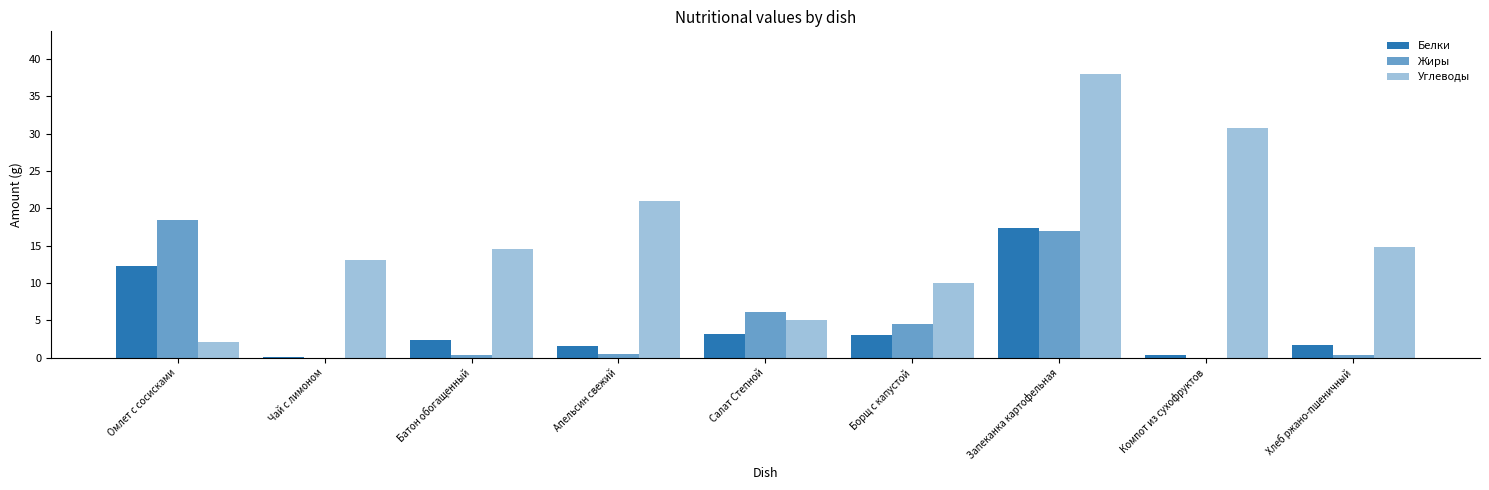

Reading right to left, what are all the values shown in this chart?

Белки: 1.7	0.3	17.4	3.0	3.2	1.5	2.4	0.0	12.3
Жиры: 0.3	0.0	17.0	4.5	6.1	0.5	0.3	0.0	18.5
Углеводы: 14.8	30.8	38.0	10.0	5.0	21.0	14.5	13.1	2.0